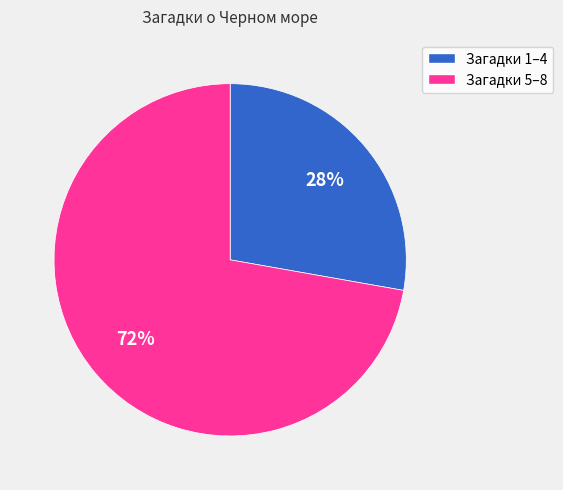

How many slices are in this pie chart?

2